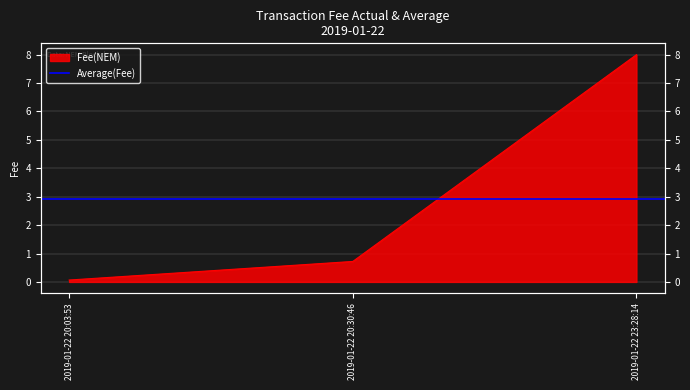

How many lines are shown in the chart?

1